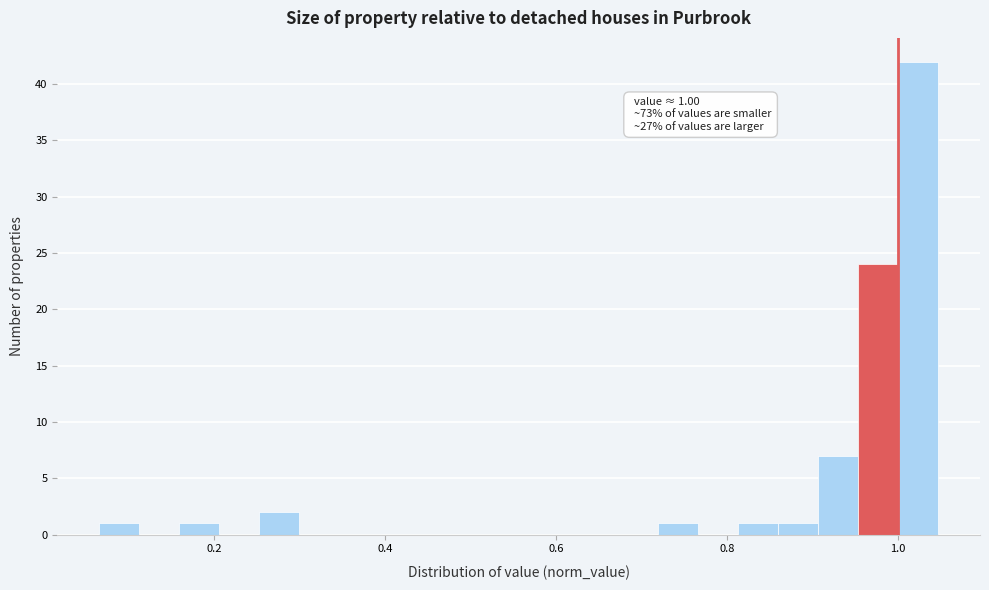

Read against the x-axis, roughly where is the centre of the tallest bar?

1.02